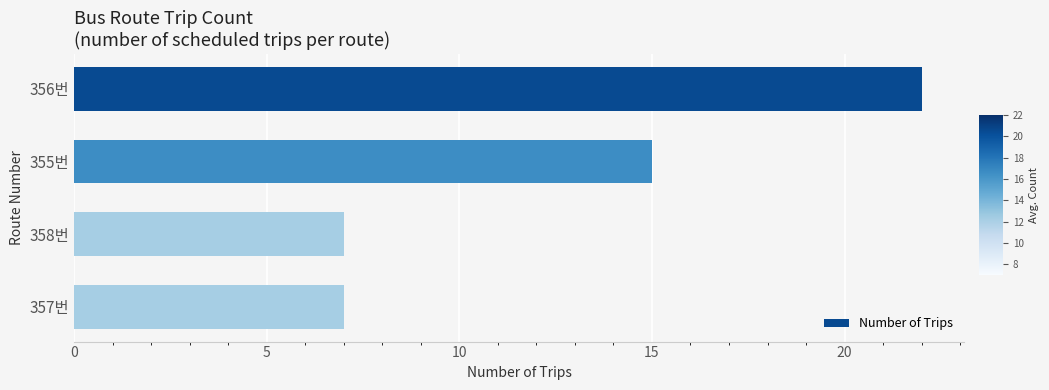

What is the change in value from 356번 to 357번?

-15